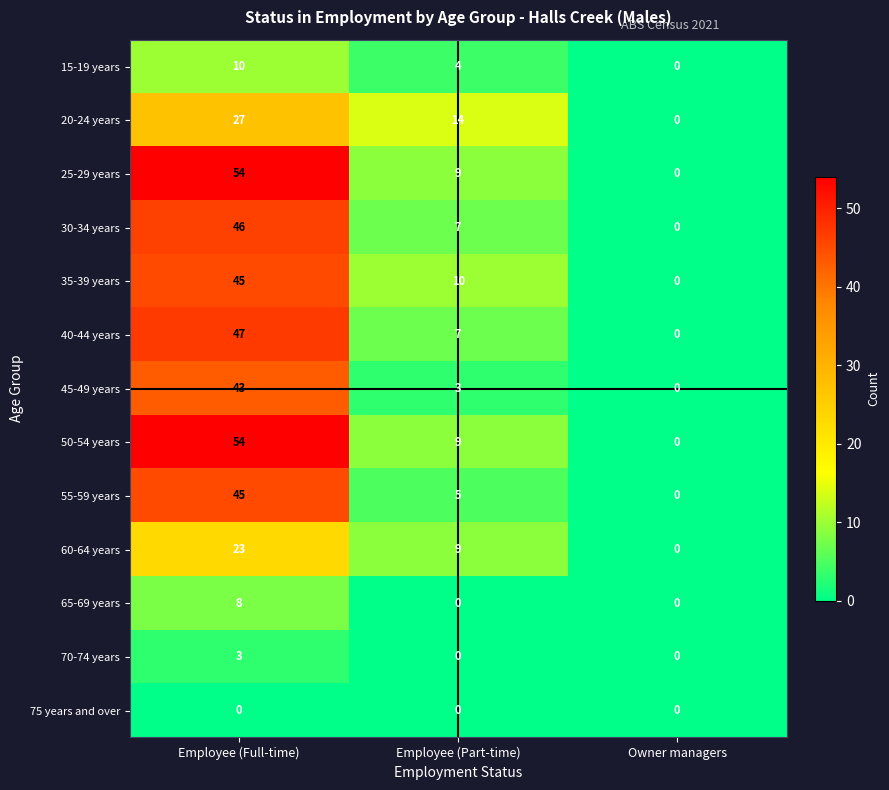

What is the difference between the highest and lowest values at Employee (Part-time)?

14